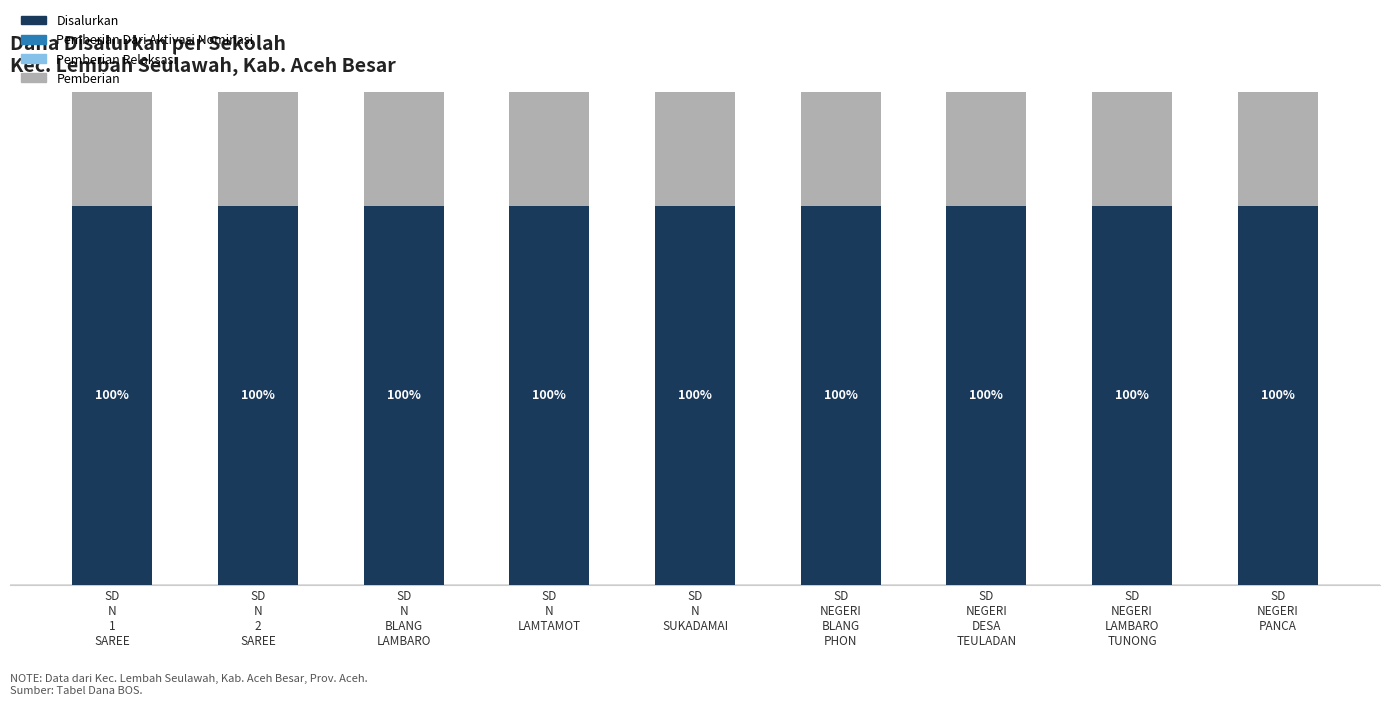

What position from the left is SD
N
SUKADAMAI?

5